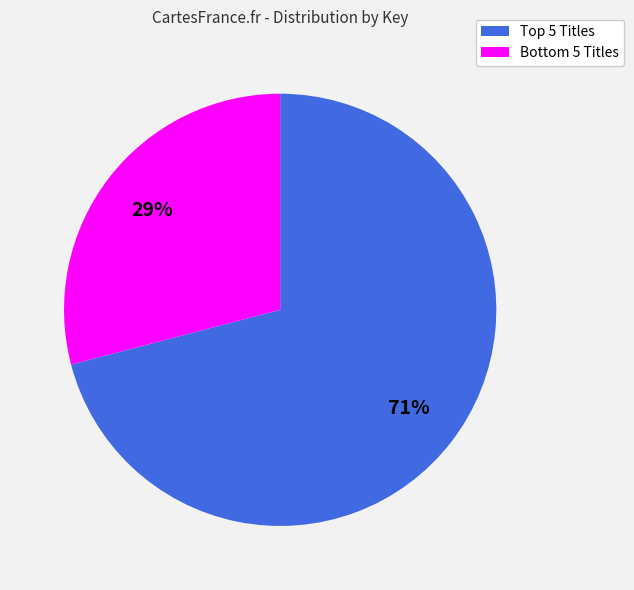

How many slices are in this pie chart?

2